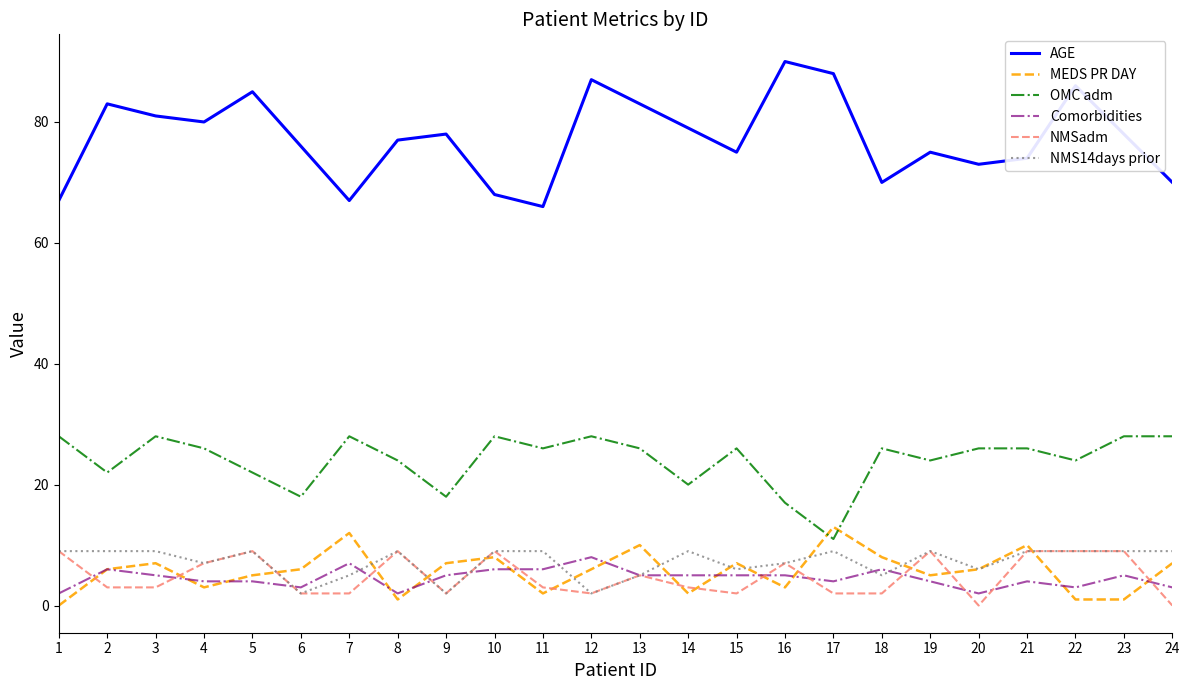

Is it true that AGE equals 86 at 22?

True